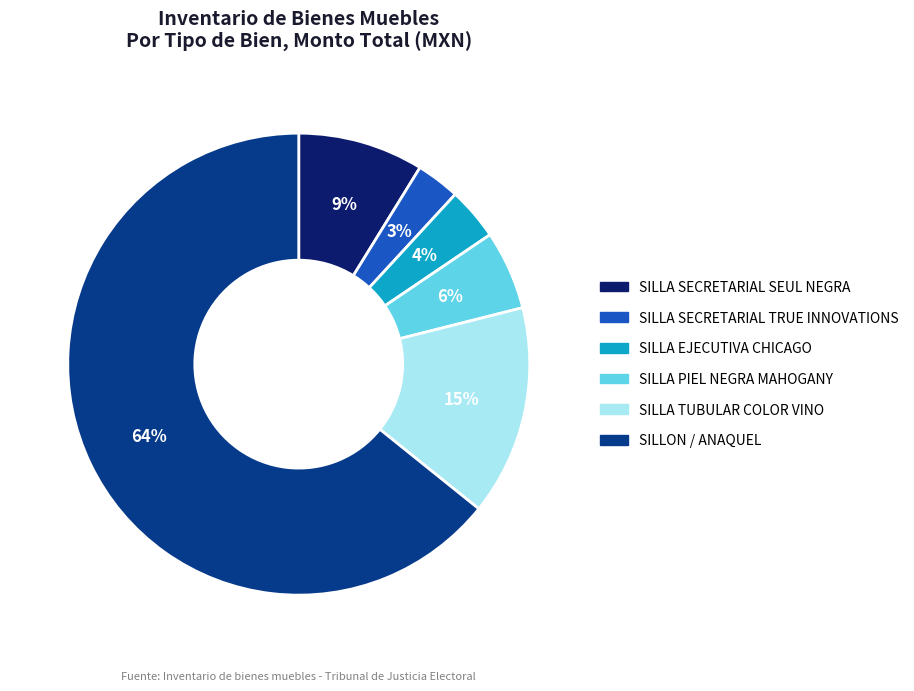

Combined, do SILLA TUBULAR COLOR VINO and SILLA EJECUTIVA CHICAGO account for over 50%?

No